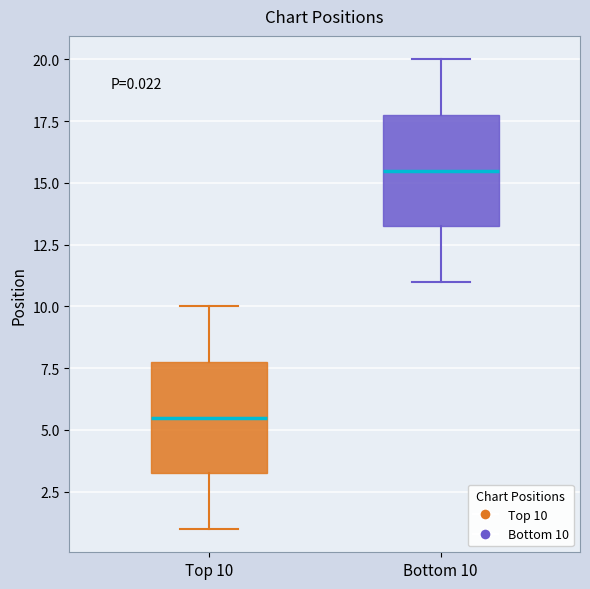

Which box's median line is the highest?

Bottom 10